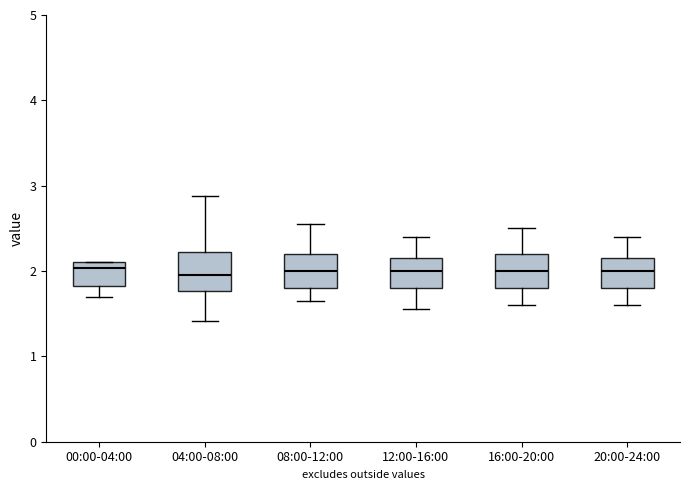

Where does the lower whisker of the box for 12:00-16:00 end on the y-axis? The values are not printed on the chart, so give them approximately, as read against the axis.

1.6